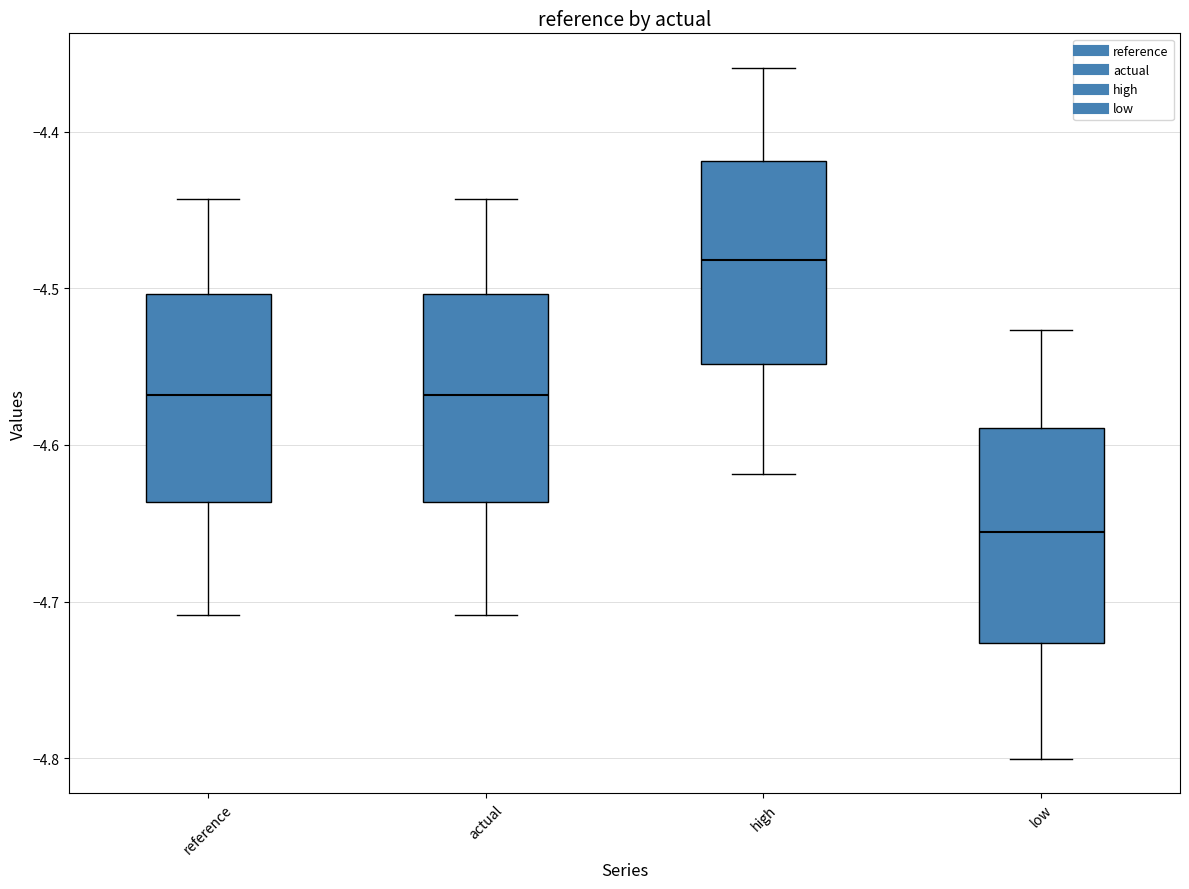

Reading left to right, transcribe this box plot: for each box, give where its median line is, the range the box spans, and where its two whiskers end, as read against the y-axis. The values are not printed on the chart, so give them approximately, as read against the axis.

reference: median -4.57, box -4.64 to -4.50, whiskers -4.71 to -4.44
actual: median -4.57, box -4.64 to -4.50, whiskers -4.71 to -4.44
high: median -4.48, box -4.55 to -4.42, whiskers -4.62 to -4.36
low: median -4.66, box -4.73 to -4.59, whiskers -4.80 to -4.53